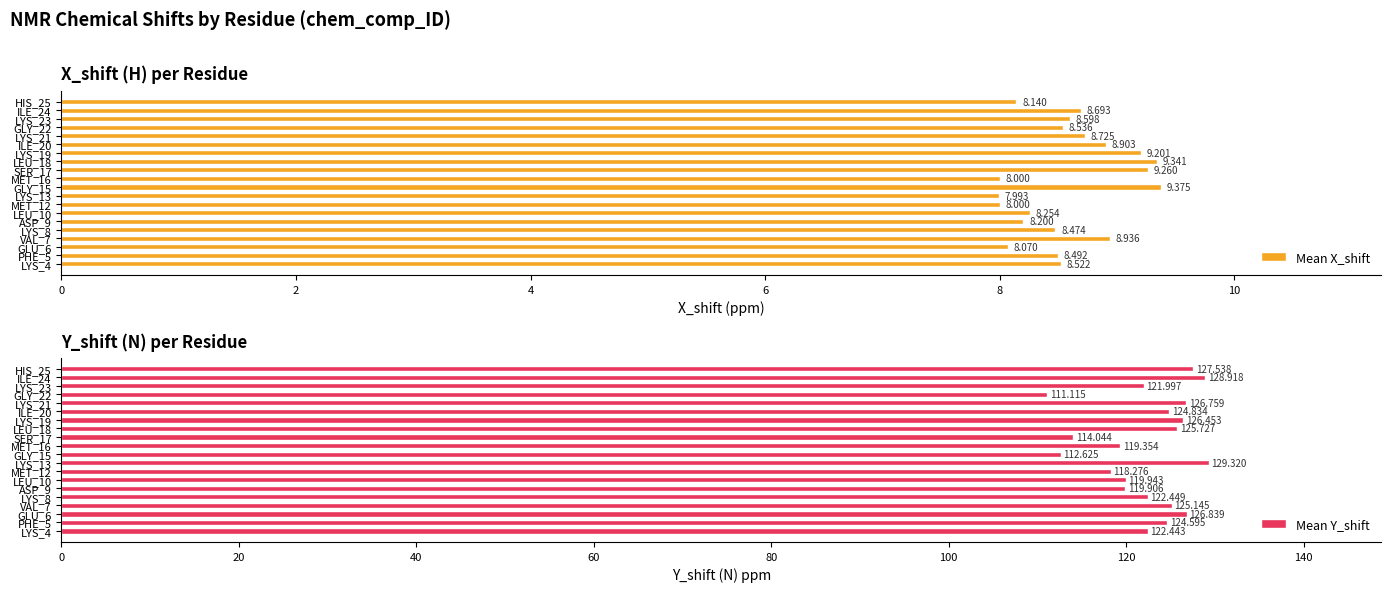

How many data points in Mean Y_shift are above 124?

10